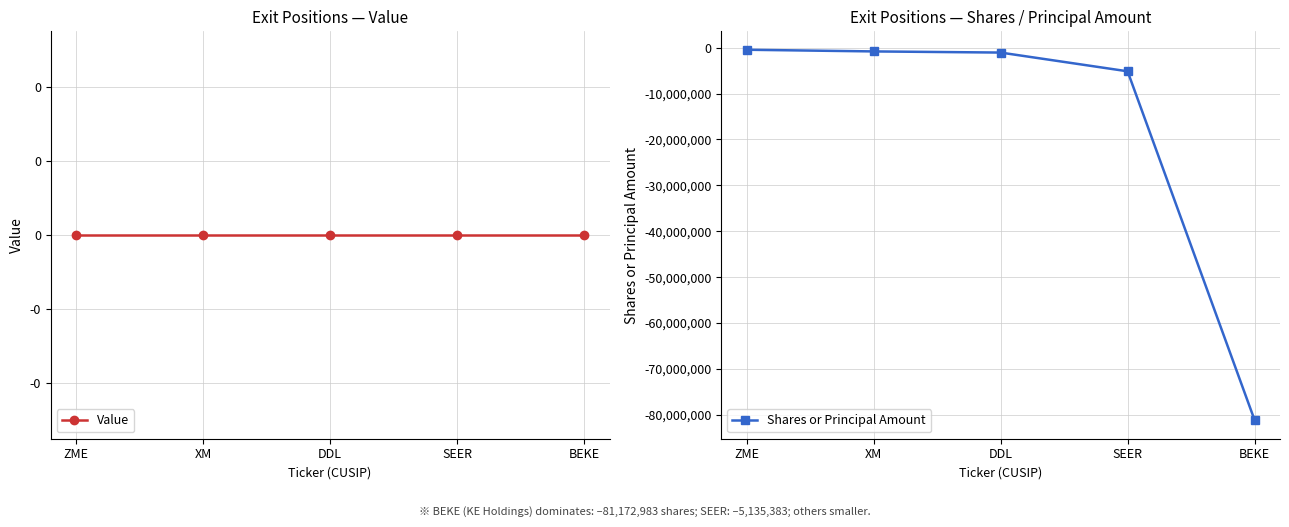

How many lines are shown in the chart?

2